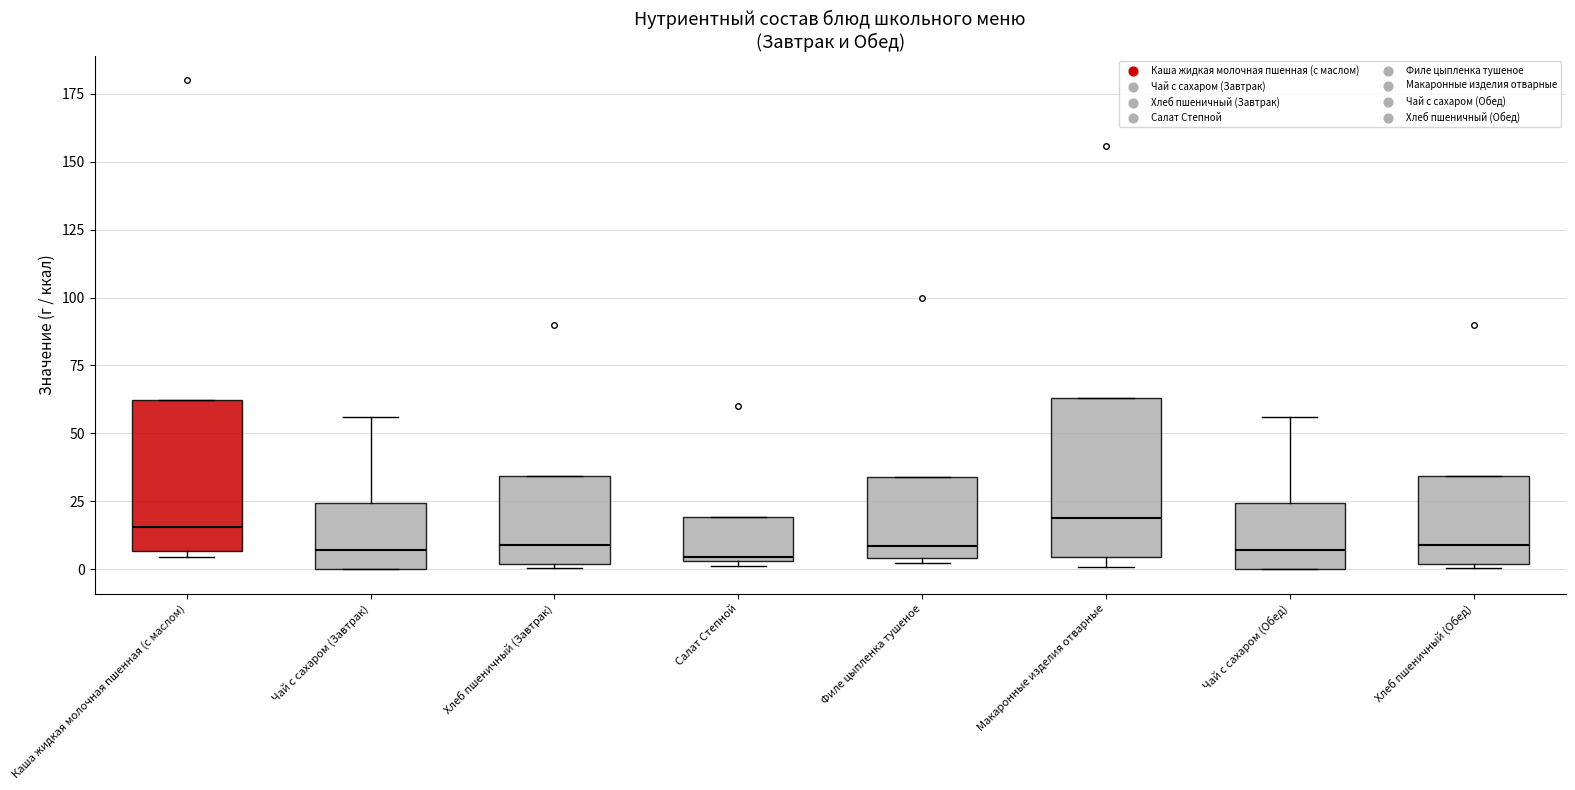

Reading left to right, transcribe this box plot: for each box, give where its median line is, the range the box spans, and where its two whiskers end, as read against the y-axis. The values are not printed on the chart, so give them approximately, as read against the axis.

Каша жидкая молочная пшенная (с маслом): median 15, box 5 to 60, whiskers 5 (just below the box's lower edge) to 60
Чай с сахаром (Завтрак): median 5, box 0 to 25, whiskers 0 to 55
Хлеб пшеничный (Завтрак): median 10, box 0 to 35, whiskers 0 (just below the box's lower edge) to 35
Салат Степной: median 5 (just above the box's lower edge), box 5 to 20, whiskers 0 to 20
Филе цыпленка тушеное: median 10, box 5 to 35, whiskers 0 to 35
Макаронные изделия отварные: median 20, box 5 to 65, whiskers 0 to 65
Чай с сахаром (Обед): median 5, box 0 to 25, whiskers 0 to 55
Хлеб пшеничный (Обед): median 10, box 0 to 35, whiskers 0 (just below the box's lower edge) to 35